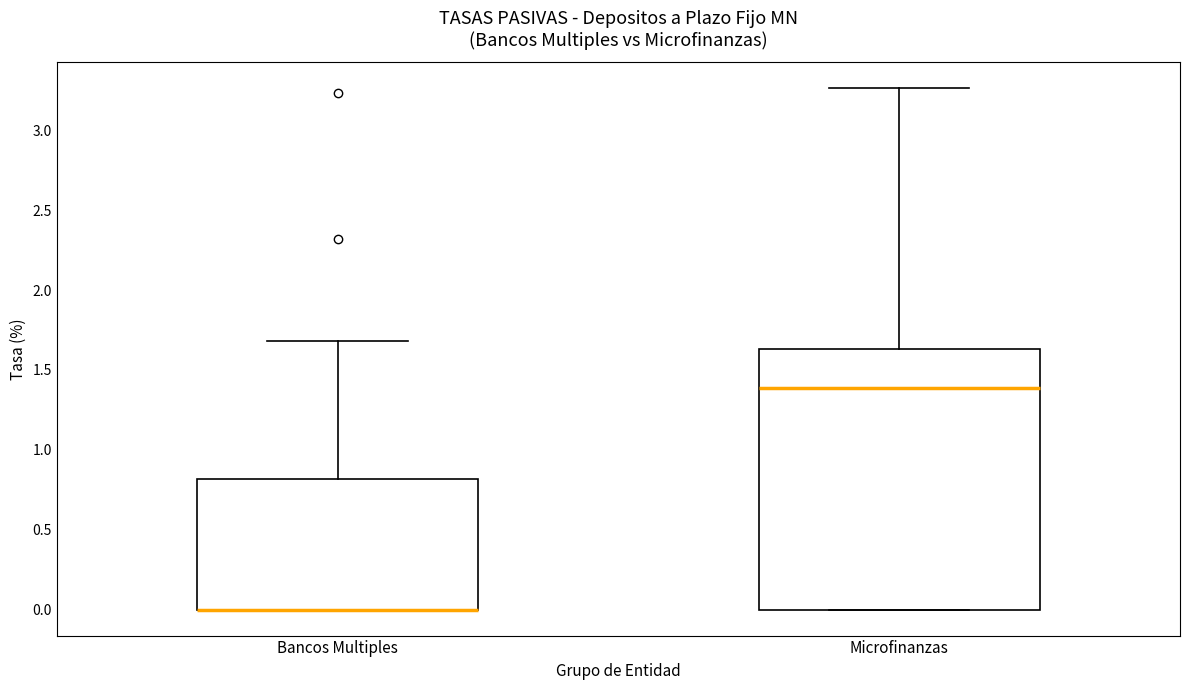

Where does the upper whisker of the box for Bancos Multiples end on the y-axis? The values are not printed on the chart, so give them approximately, as read against the axis.

1.70